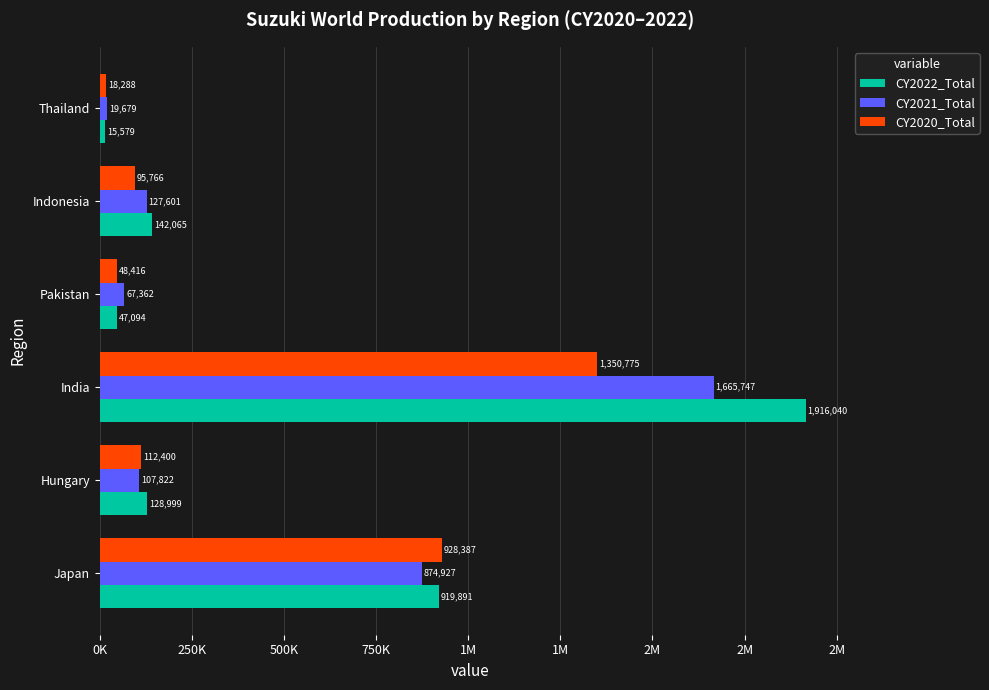

What are all the series names shown in the legend?

CY2022_Total, CY2021_Total, CY2020_Total